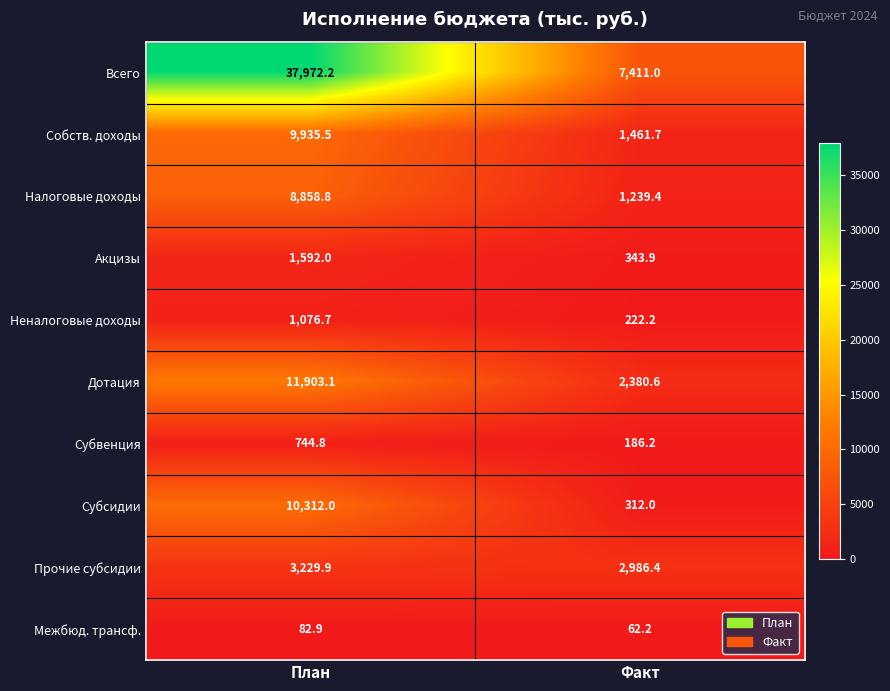

At which category does the chart reach its minimum across all series?

Факт